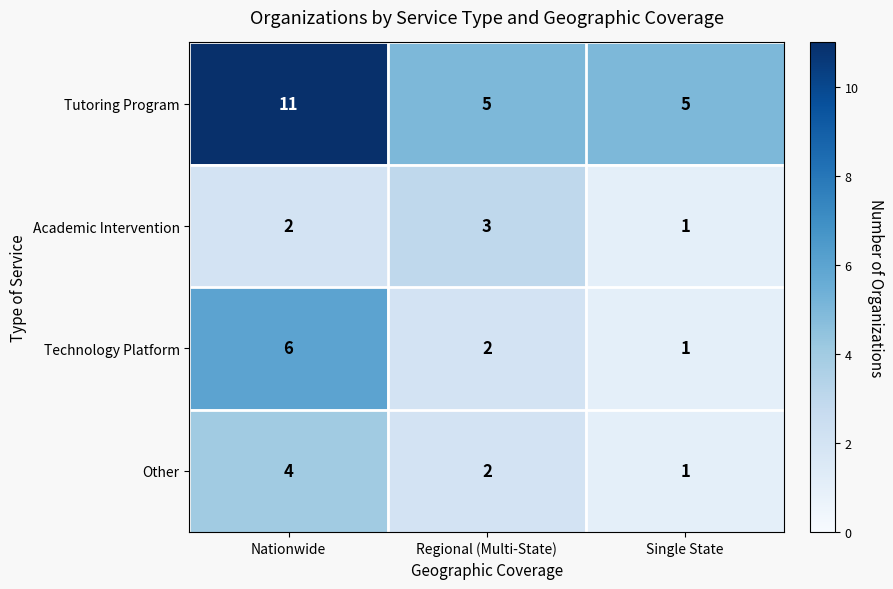

The Academic Intervention series shows 1 at Single State. True or false?

True